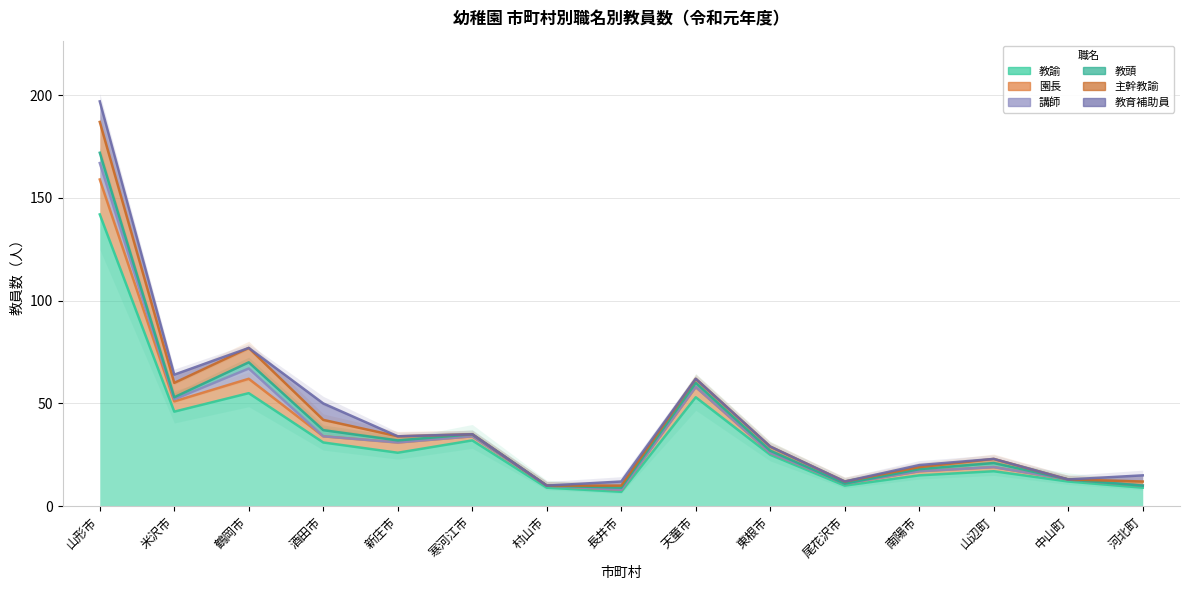

True or false: 講師 has a value of 0 at 東根市.

True